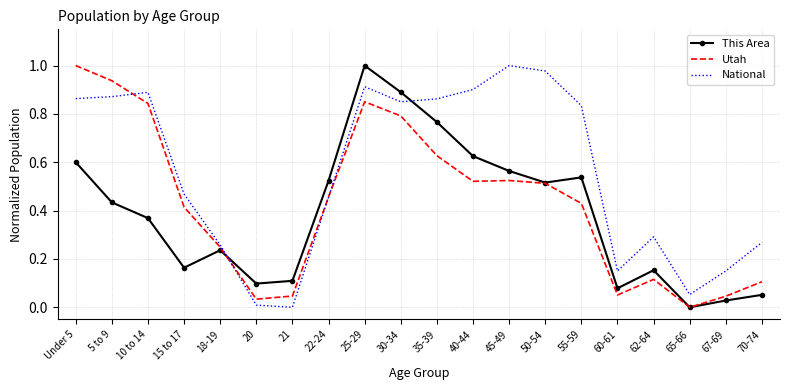

Which series has the largest total across all categories?

National